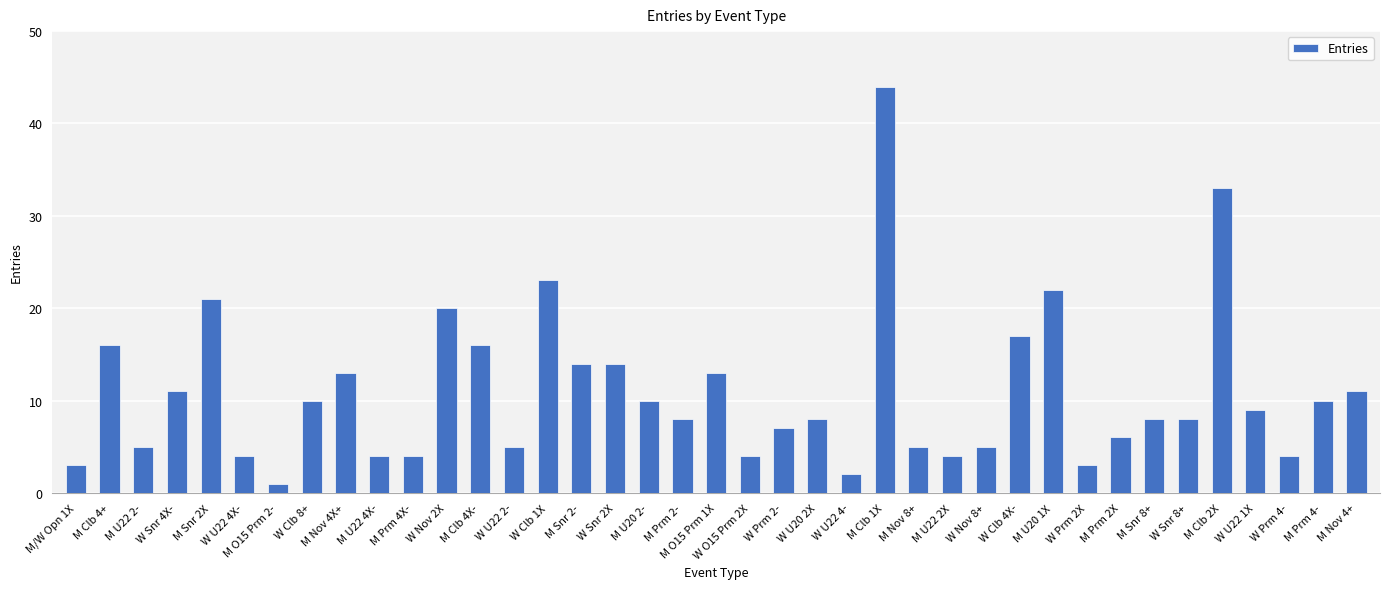

What is the sum of the values at W Snr 2X and M O15 Prm 2-?

15